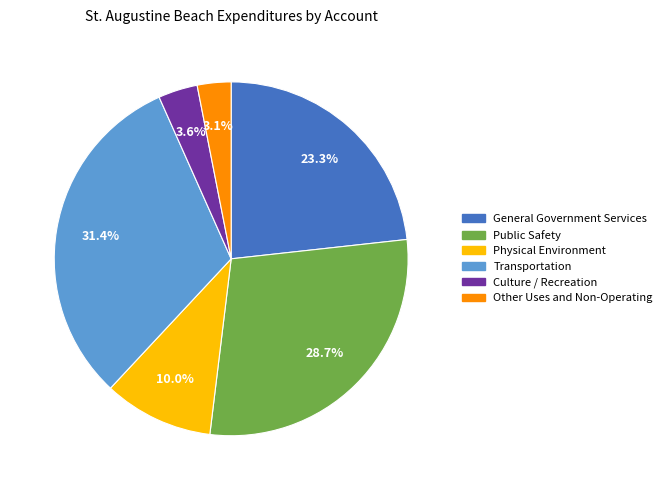

Does Transportation account for over 50% of the chart?

No